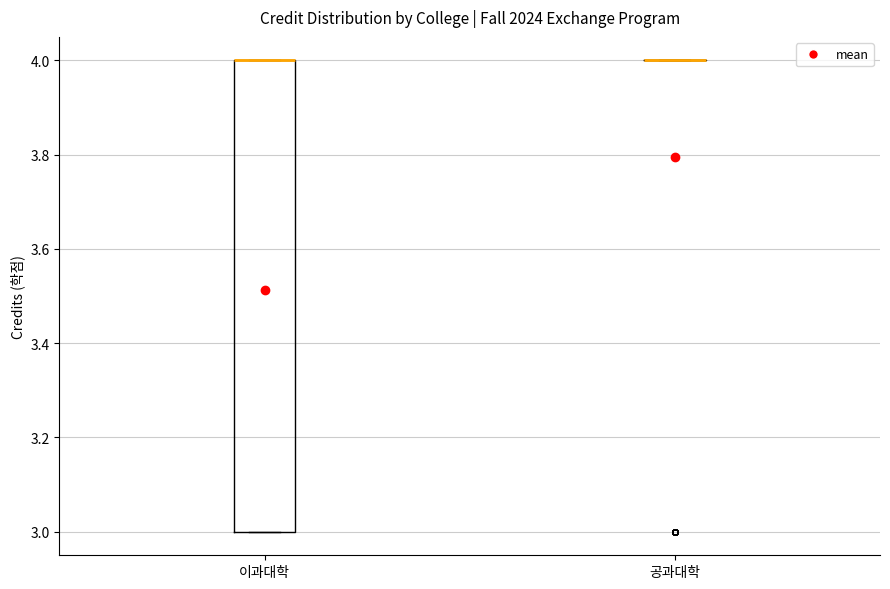

Where is the lower edge of the box for 이과대학 on the y-axis? The values are not printed on the chart, so give them approximately, as read against the axis.

3